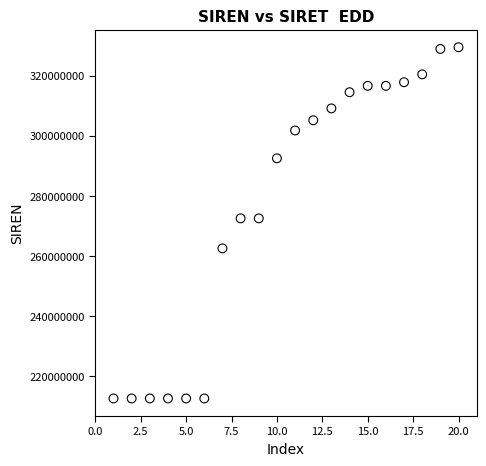

What is the range of Y values (max minus min)?

116998242